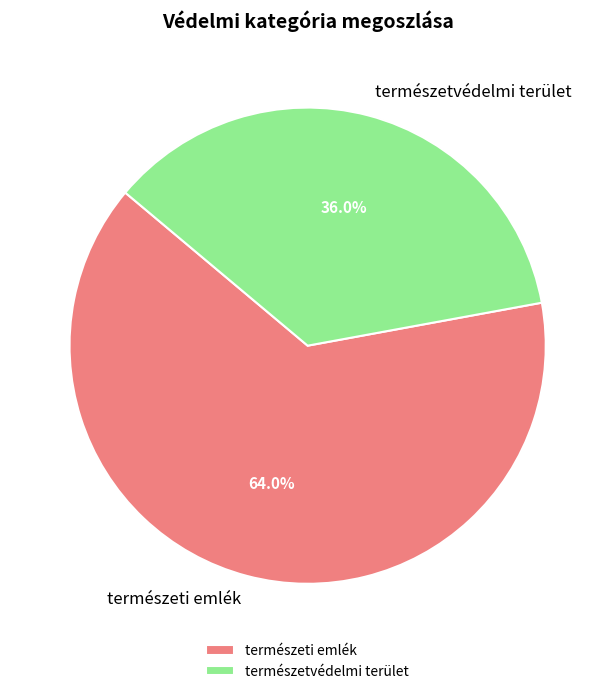

To the nearest percent, what is the average slice percentage?

50%